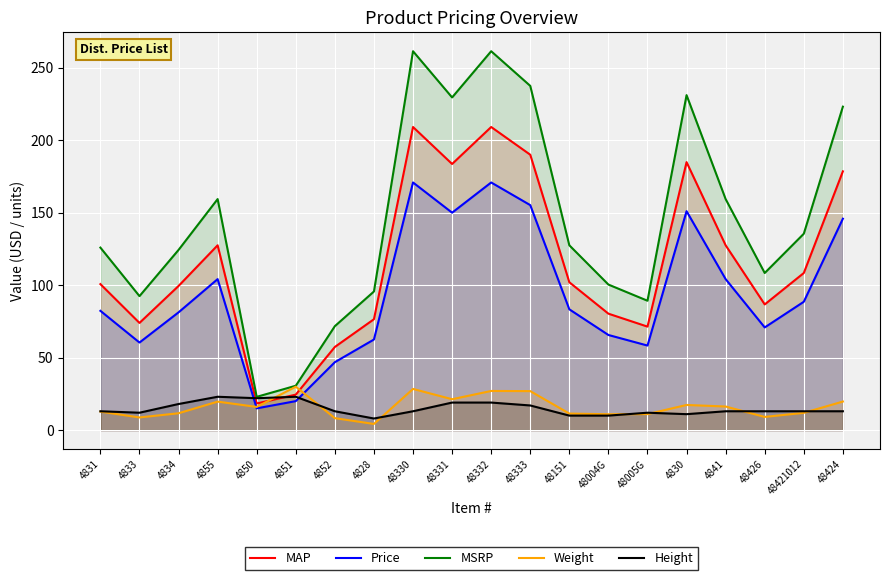

At which category does Price reach its first local peak?

4855